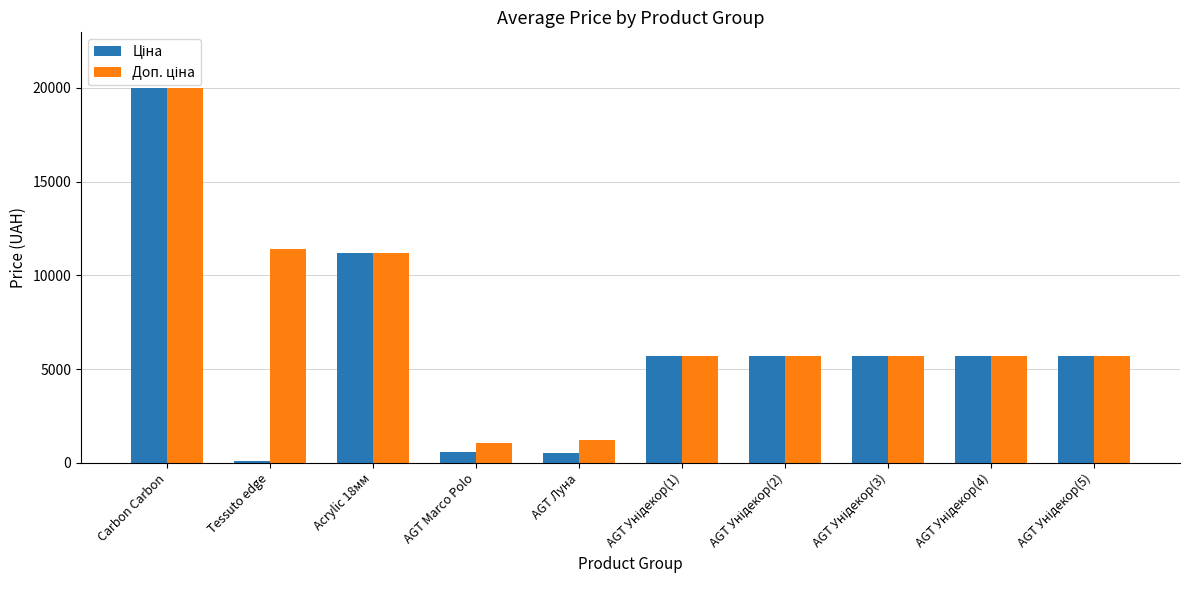

What position from the right is AGT Marco Polo?

7